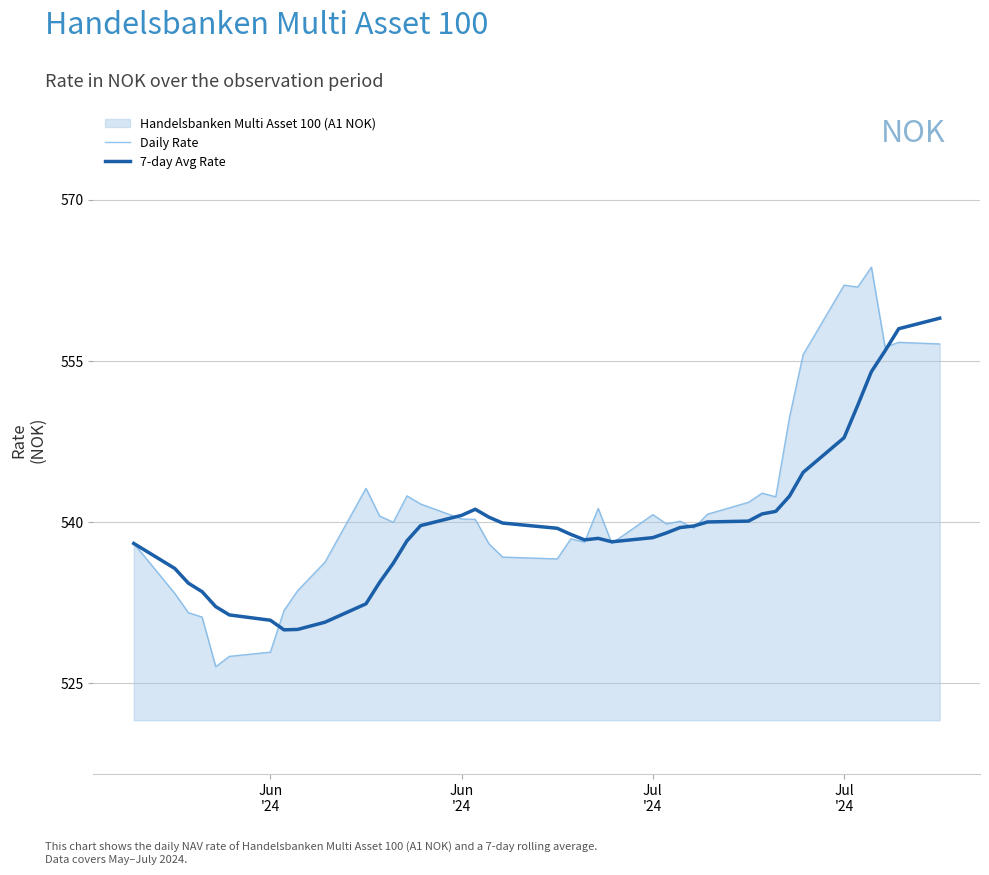

At how many categories does at least one series exceed 557?

5